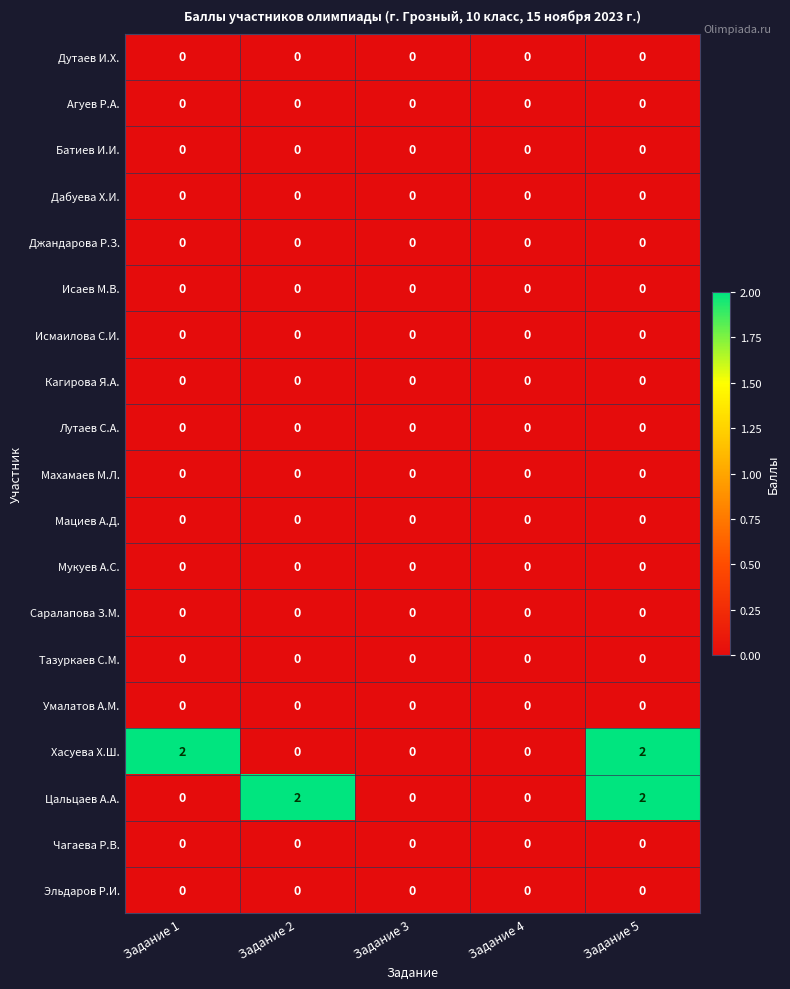

At which category is the sum across all series the highest?

Задание 5